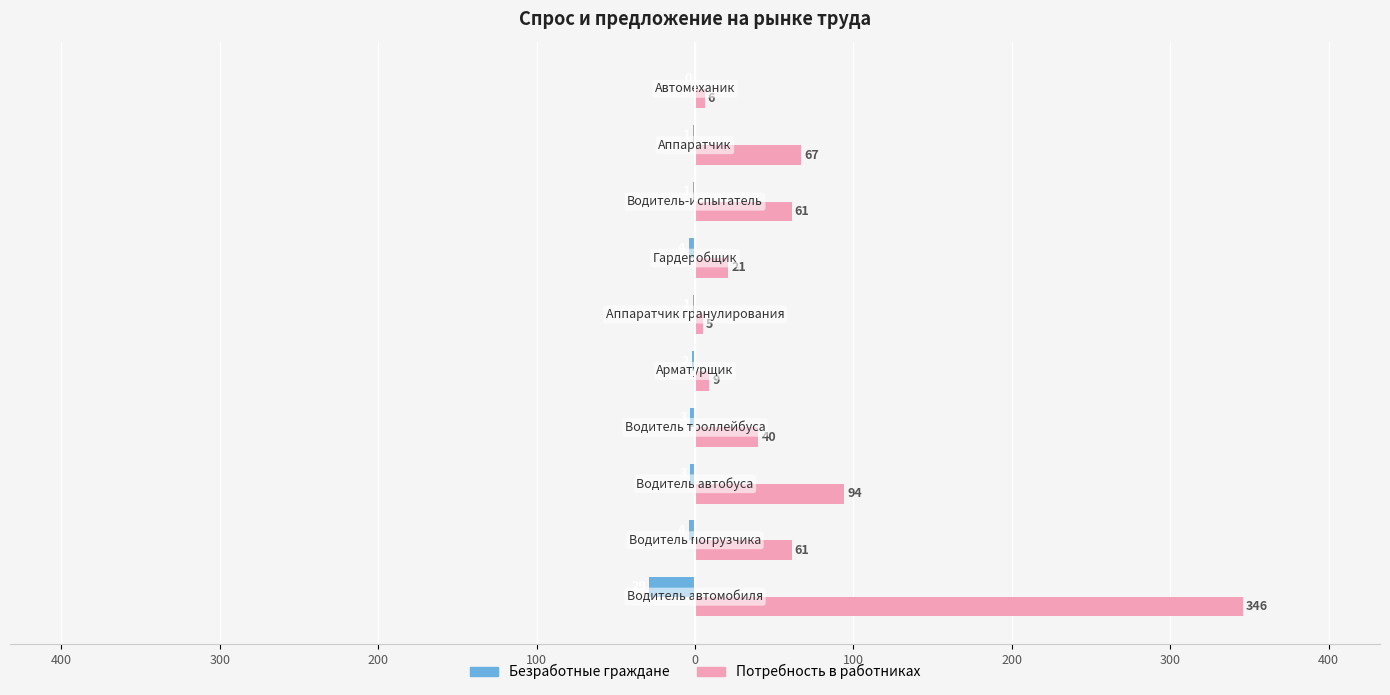

What are all the series names shown in the legend?

Безработные граждане, Потребность в работниках